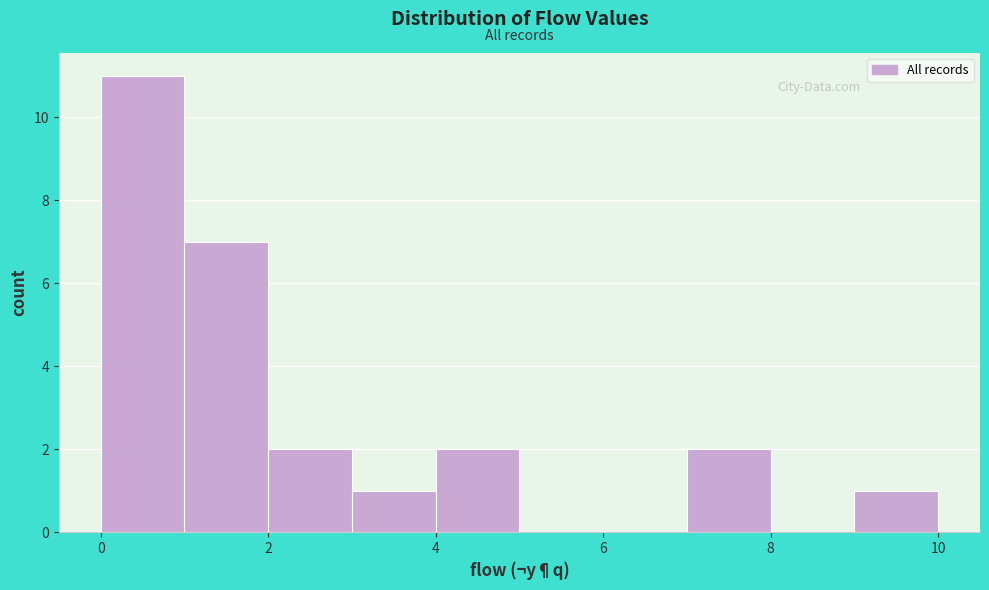

Reading left to right, transcribe this chart: for each bar, give the range it covers on the x-axis and its height. The values are not printed on the chart, so give them approximately, as read against the axis.

0 to 1: 11
1 to 2: 7
2 to 3: 2
3 to 4: 1
4 to 5: 2
5 to 6: 0
6 to 7: 0
7 to 8: 2
8 to 9: 0
9 to 10: 1